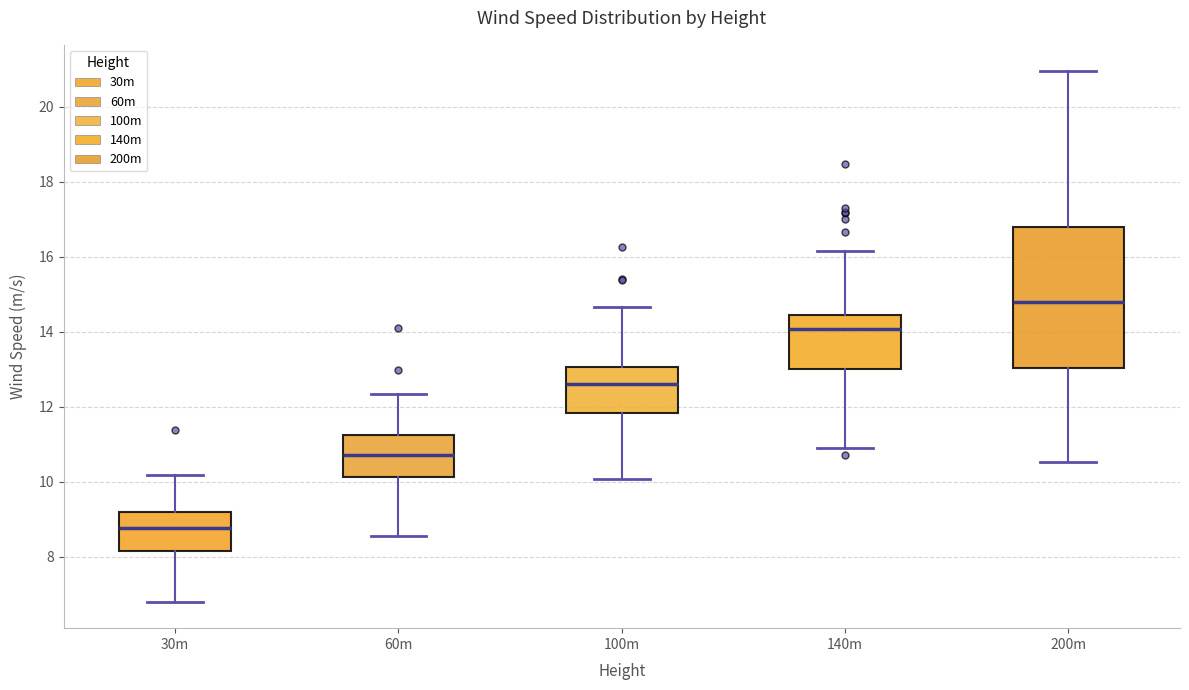

Reading left to right, transcribe this box plot: for each box, give where its median line is, the range the box spans, and where its two whiskers end, as read against the y-axis. The values are not printed on the chart, so give them approximately, as read against the axis.

30m: median 8.8, box 8.2 to 9.2, whiskers 6.8 to 10.2
60m: median 10.8, box 10.2 to 11.2, whiskers 8.6 to 12.4
100m: median 12.6, box 11.8 to 13.0, whiskers 10.0 to 14.6
140m: median 14.0, box 13.0 to 14.4, whiskers 11.0 to 16.2
200m: median 14.8, box 13.0 to 16.8, whiskers 10.6 to 21.0